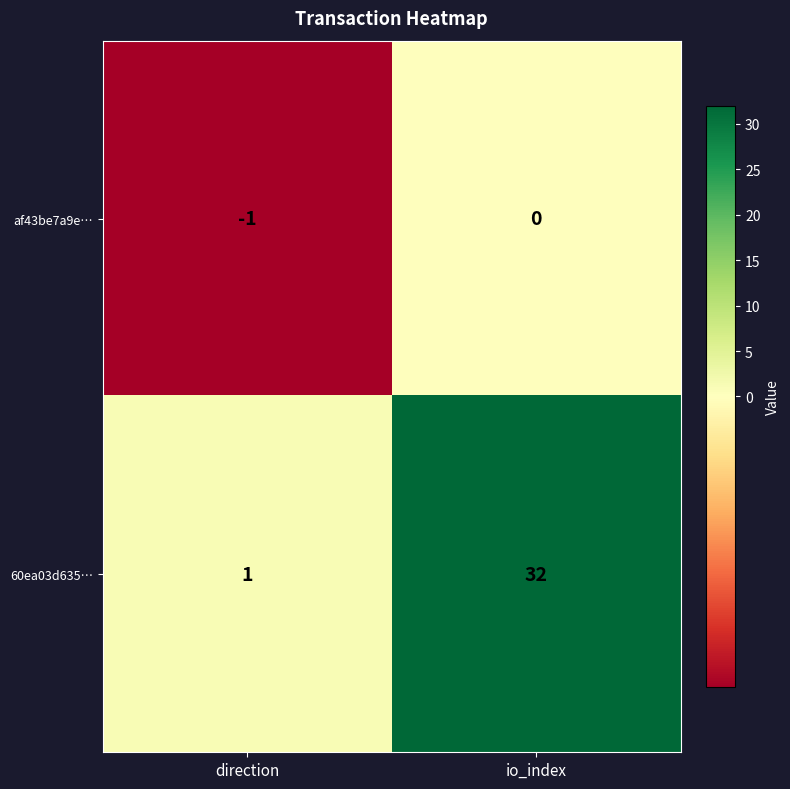

At how many categories does at least one series exceed 5?

1